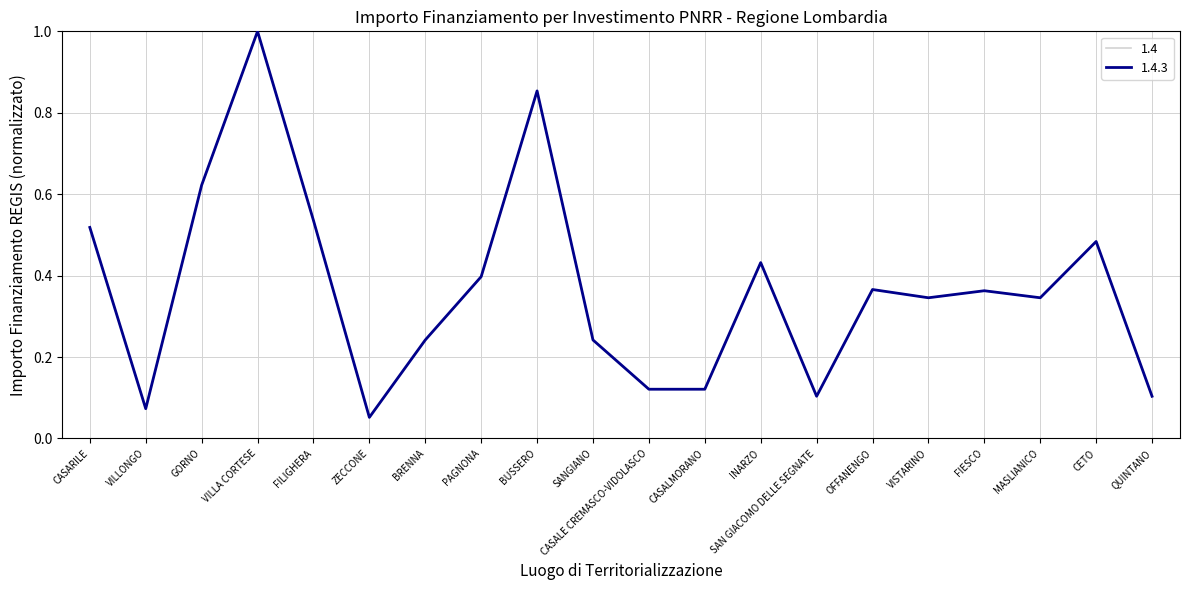

The value of 1.4.3 at CASALE CREMASCO-VIDOLASCO is 0.2. True or false?

False